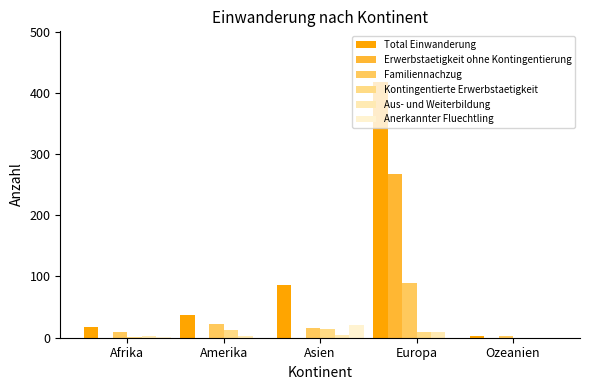

What is the maximum value for Erwerbstaetigkeit ohne Kontingentierung?

268